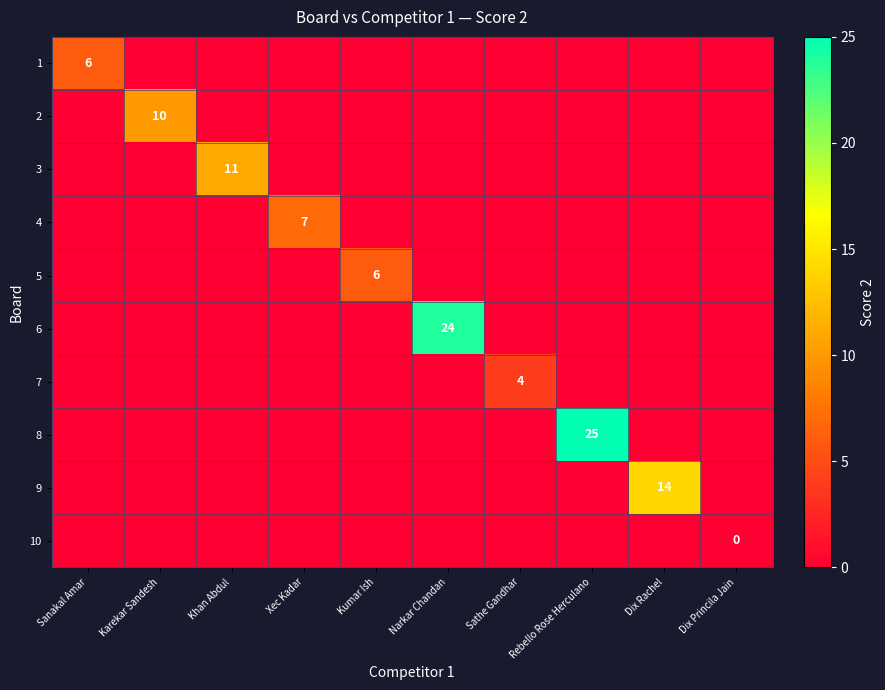

What is the total value across all series at Khan Abdul?

11